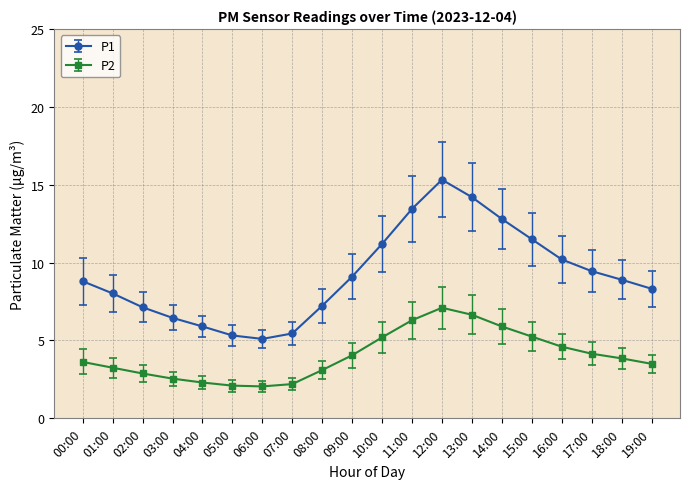

What is the value of the P2 point at the 5th from the left?

2.3